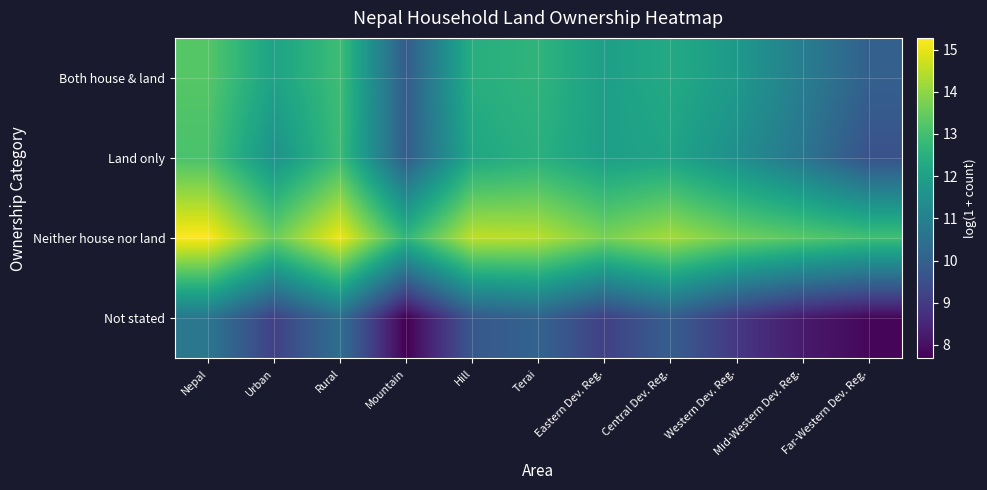

What is the difference between the highest and lowest values at Mid-Western Dev. Reg.?

5.1